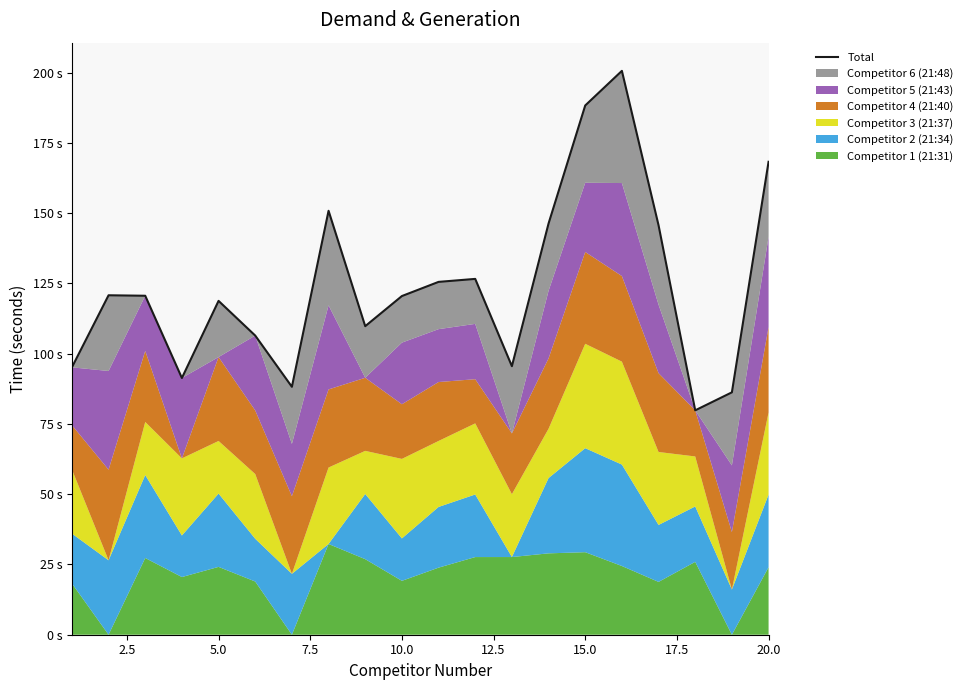

True or false: the data shows 254.1 at 17.5.

False